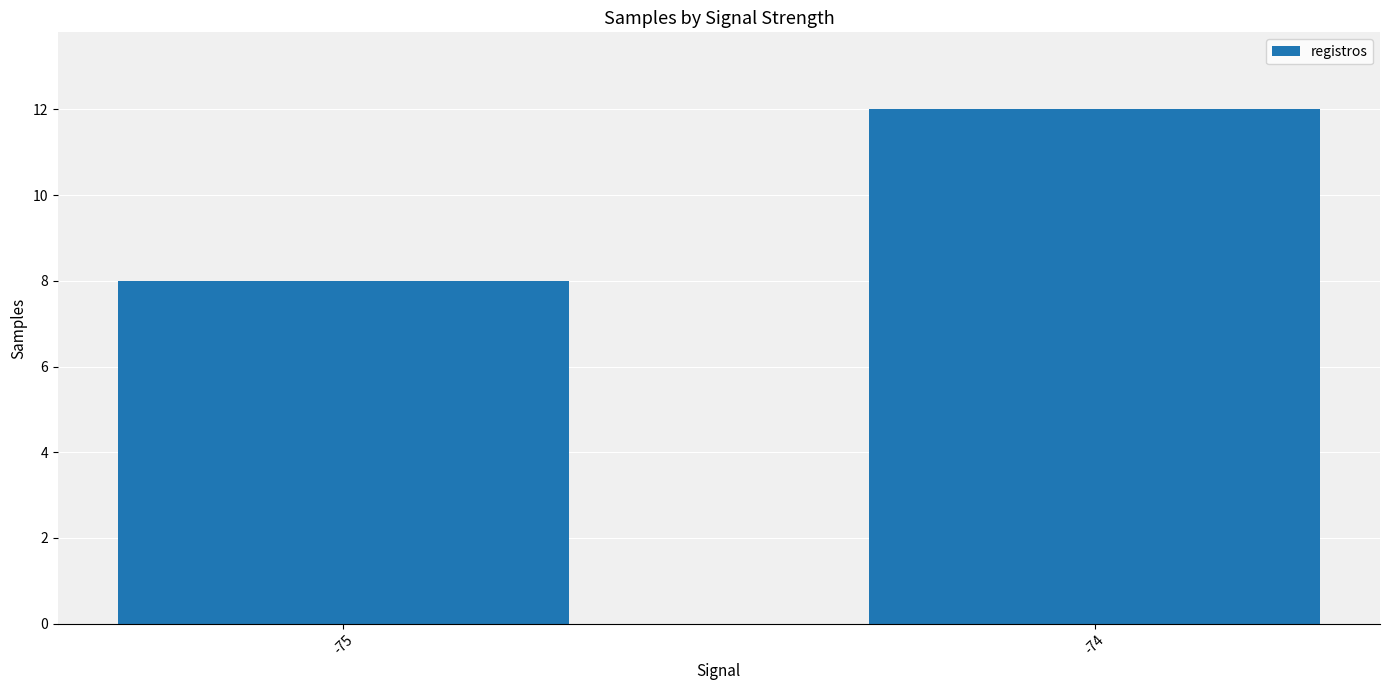

Read the value at -75.

8